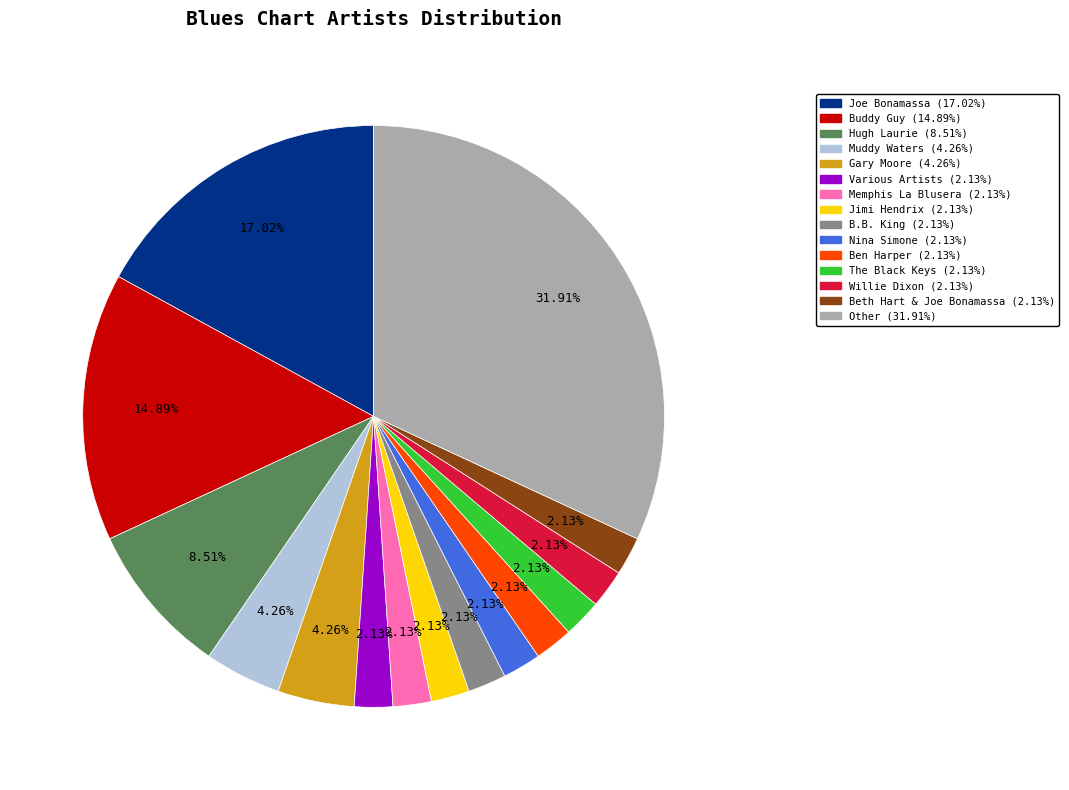

What percentage do Ben Harper and Muddy Waters together represent?

6.4%